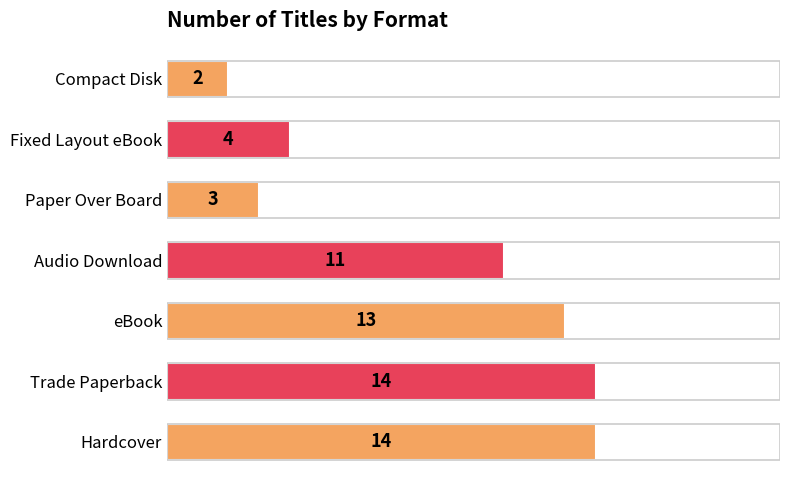

Are the bars grouped side by side (vs. stacked)?

No